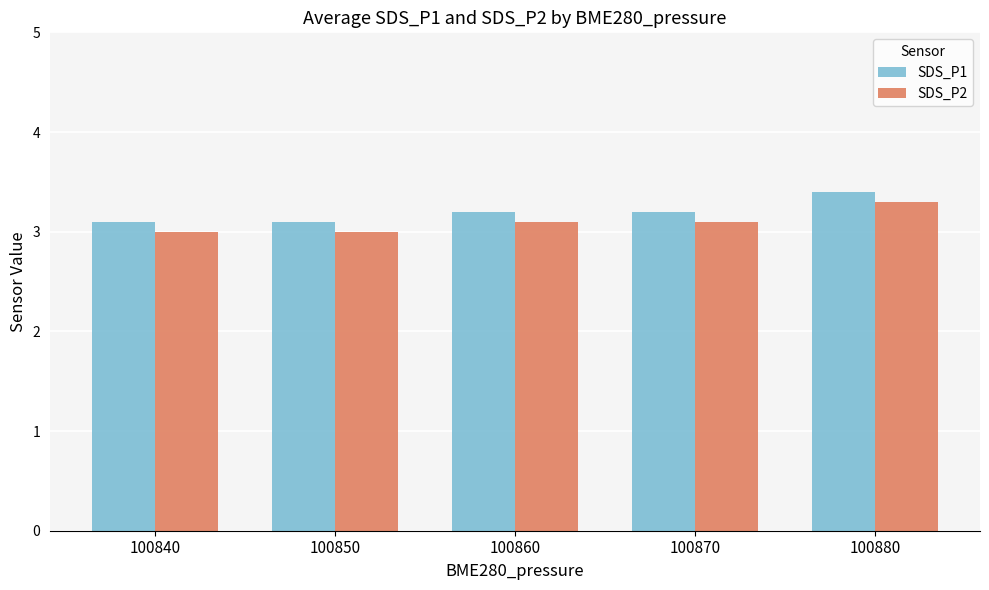

Reading left to right, what are all the values shown in this chart?

SDS_P1: 3.1	3.1	3.2	3.2	3.4
SDS_P2: 3.0	3.0	3.1	3.1	3.3